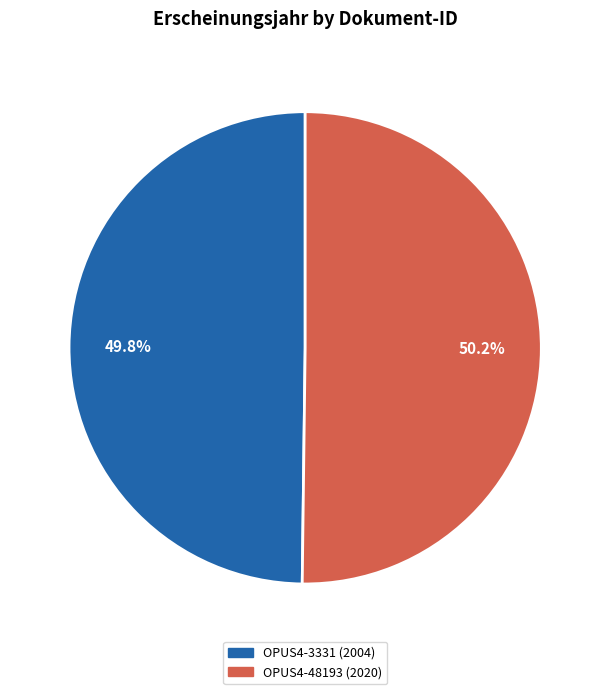

Is there a majority slice in this chart?

Yes